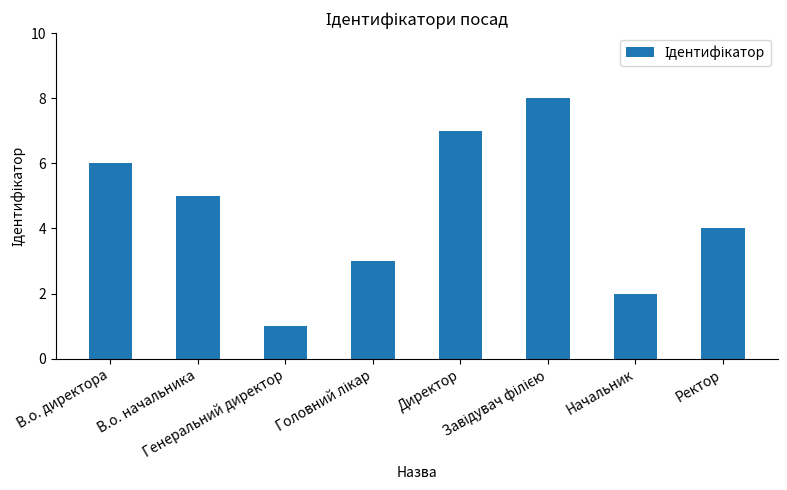

What is the label of the 6th bar from the right?

Генеральний директор